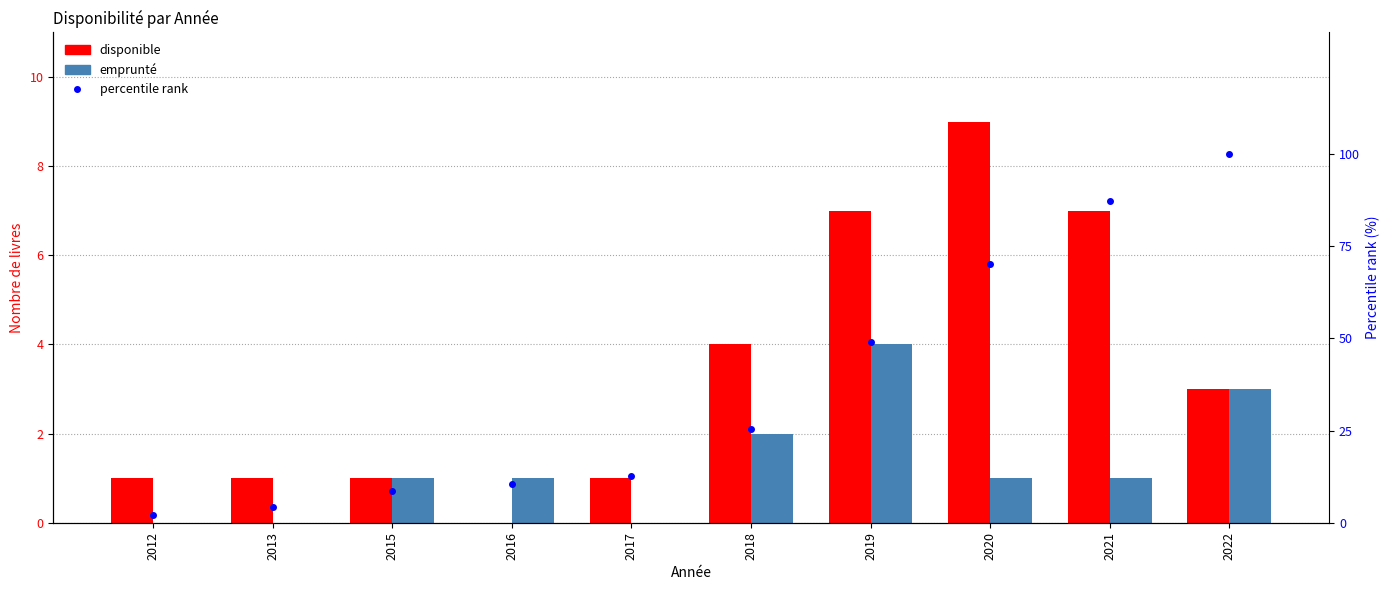

Which series has the largest total across all categories?

percentile rank